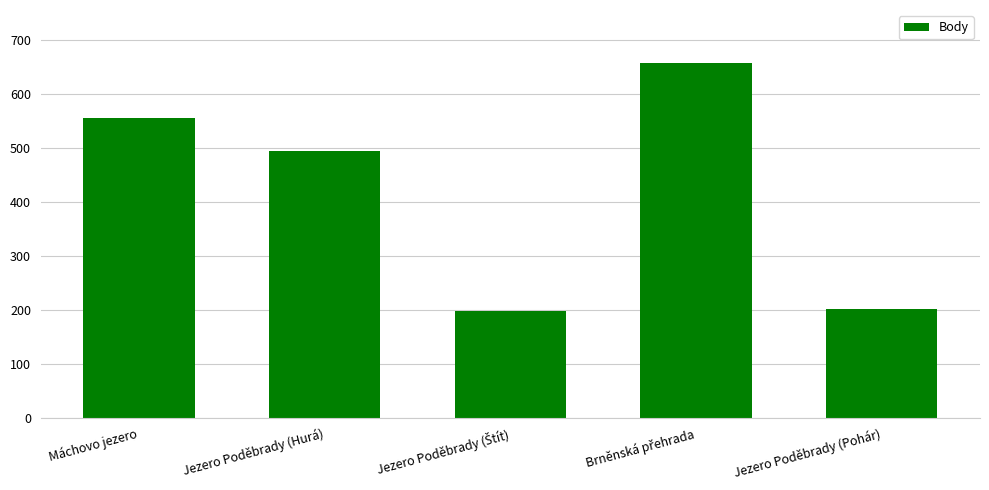

Reading left to right, extract all data points from this chart.

555	494	198	657	202